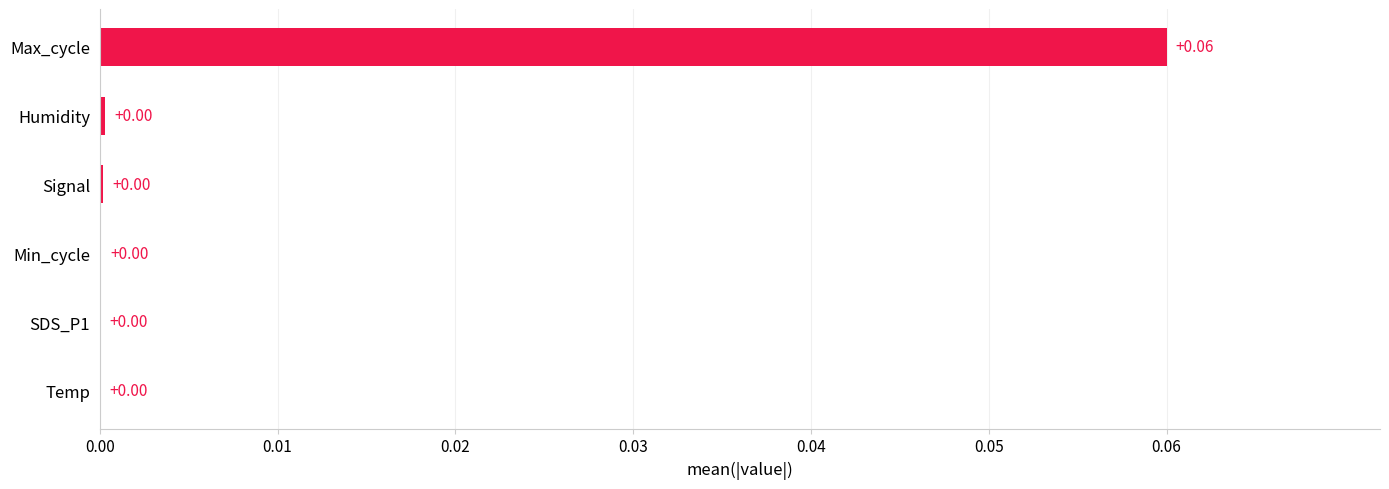

At which category does the chart reach its peak across all series?

Max_cycle